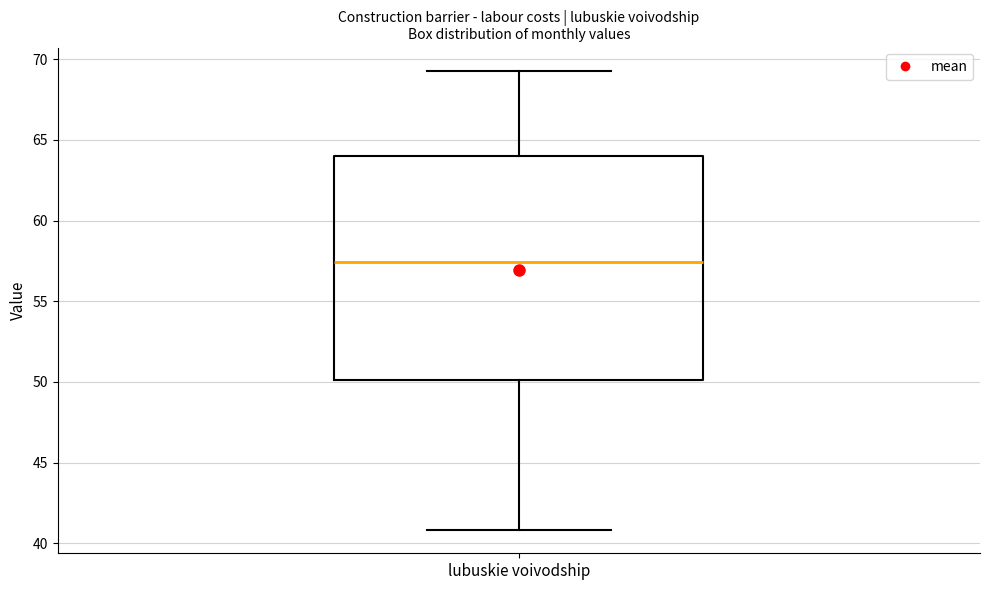

Transcribe this box plot: give where the median line is, the range the box spans, and where the two whiskers end, as read against the y-axis. The values are not printed on the chart, so give them approximately, as read against the axis.

median 57.5, box 50.0 to 64.0, whiskers 41.0 to 69.5